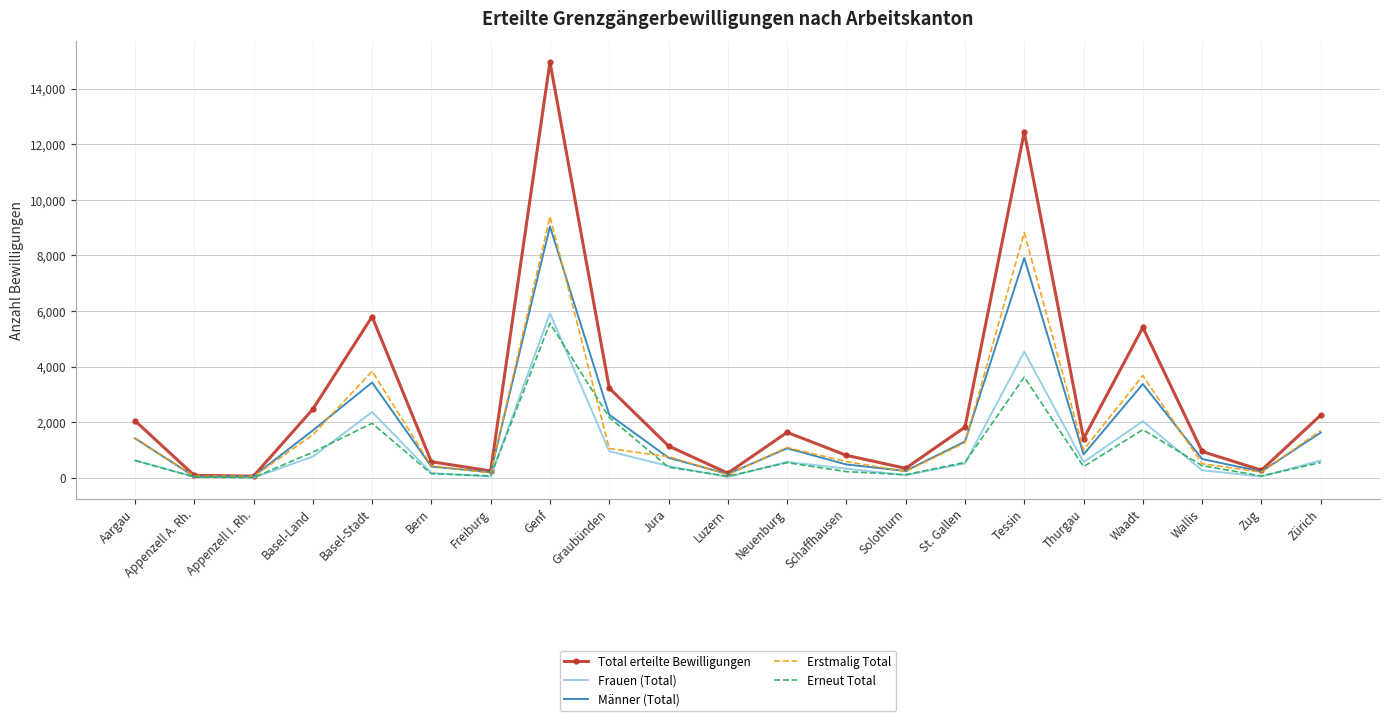

What is the difference between the highest and lowest values at Neuenburg?

1090